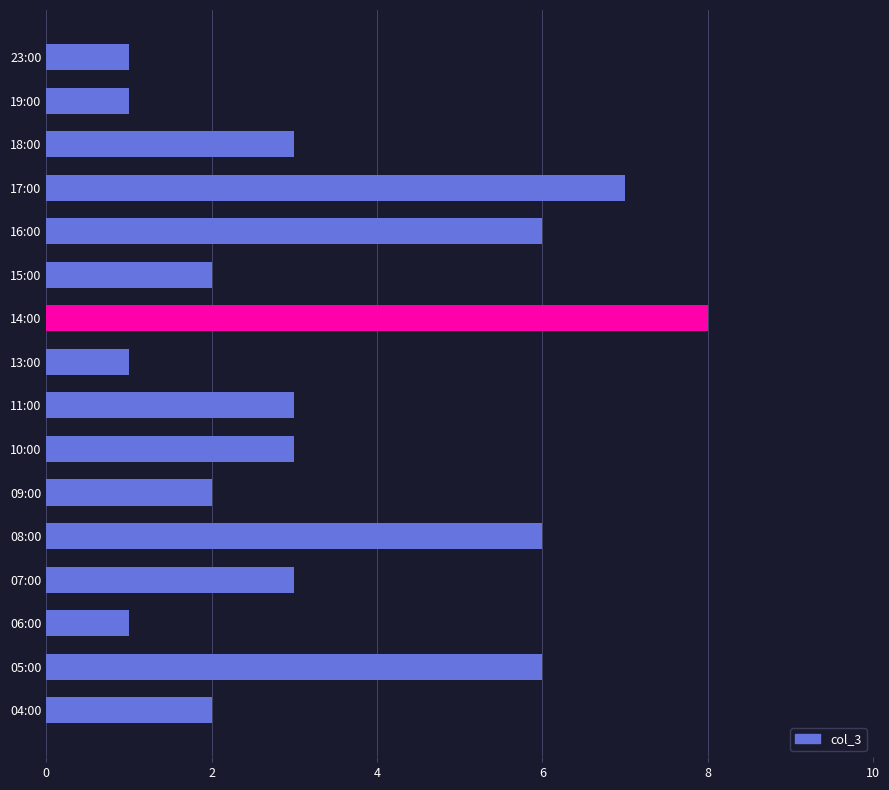

What is the average value?

3